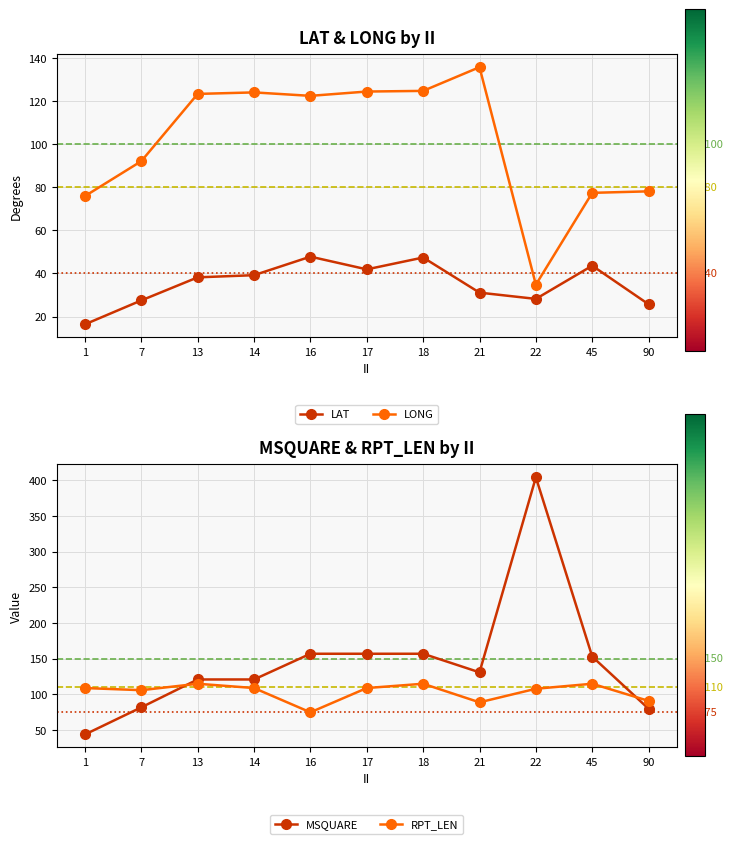

Between 1 and 7, which series saw the biggest shift?

MSQUARE